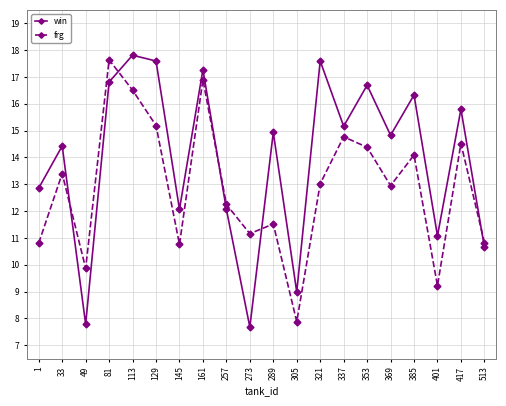

What are all the series names shown in the legend?

win, frg